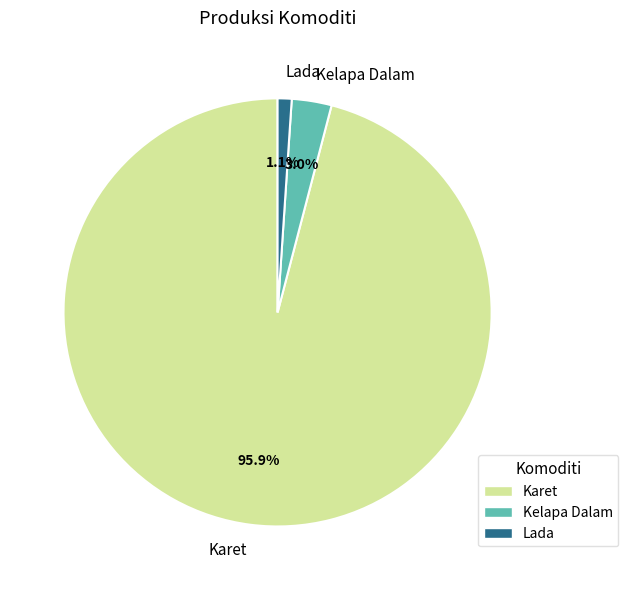

To the nearest percent, what is the difference between the Kelapa Dalam and Karet slice percentages?

93%